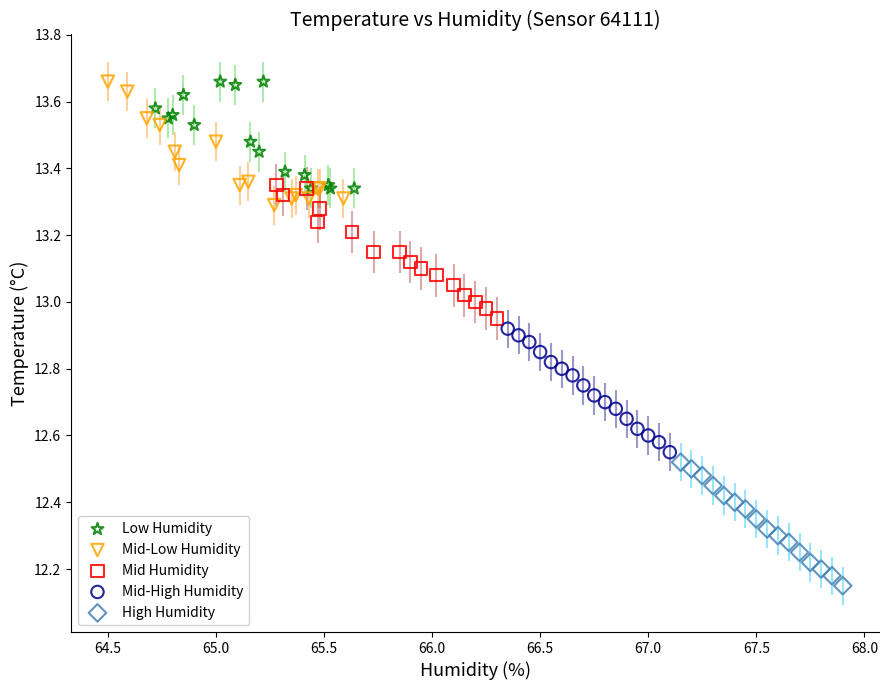

What are all the series names shown in the legend?

Low Humidity, Mid-Low Humidity, Mid Humidity, Mid-High Humidity, High Humidity